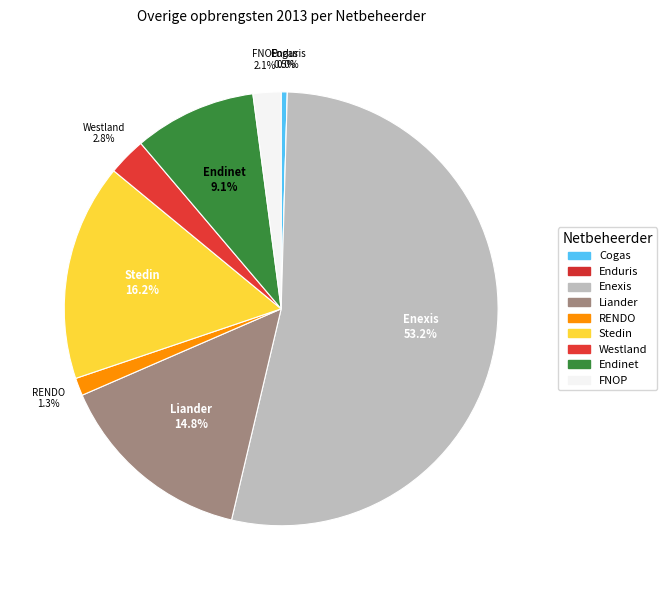

True or false: Liander accounts for 27% of the total.

False